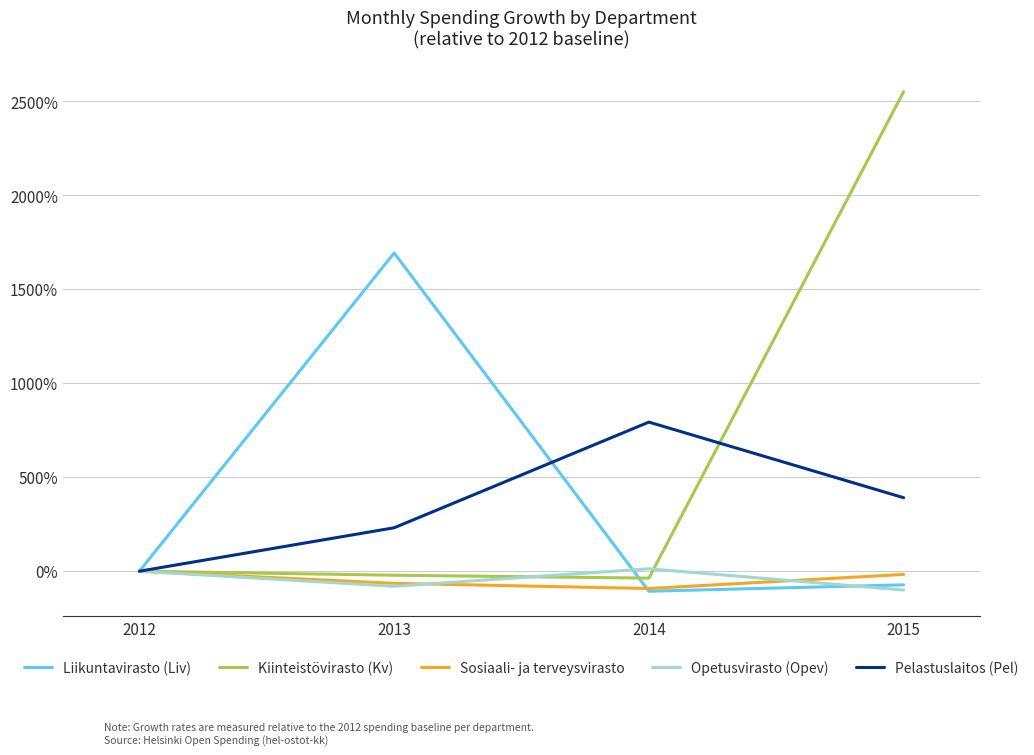

Between 2012 and 2013, which series saw the biggest shift?

Liikuntavirasto (Liv)